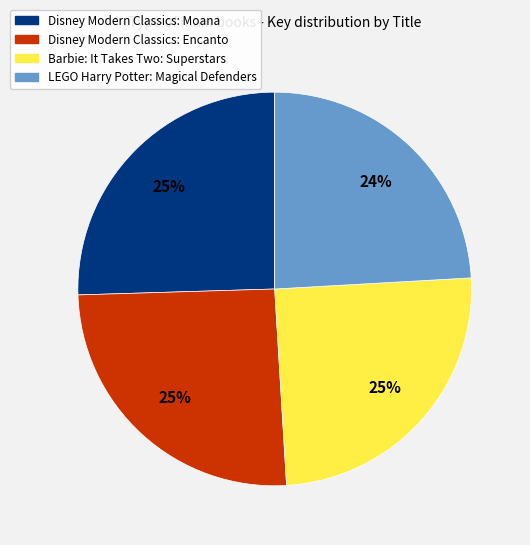

True or false: Disney Modern Classics: Moana accounts for 25% of the total.

True